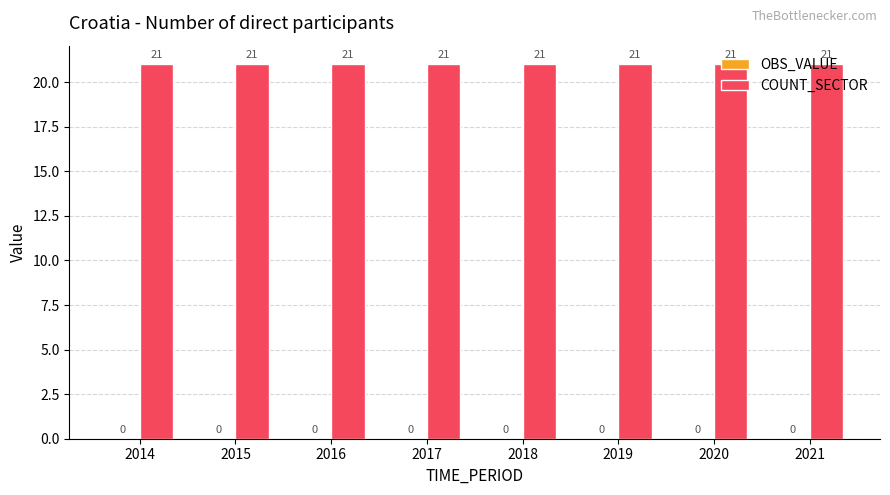

At how many categories does at least one series exceed 20?

8